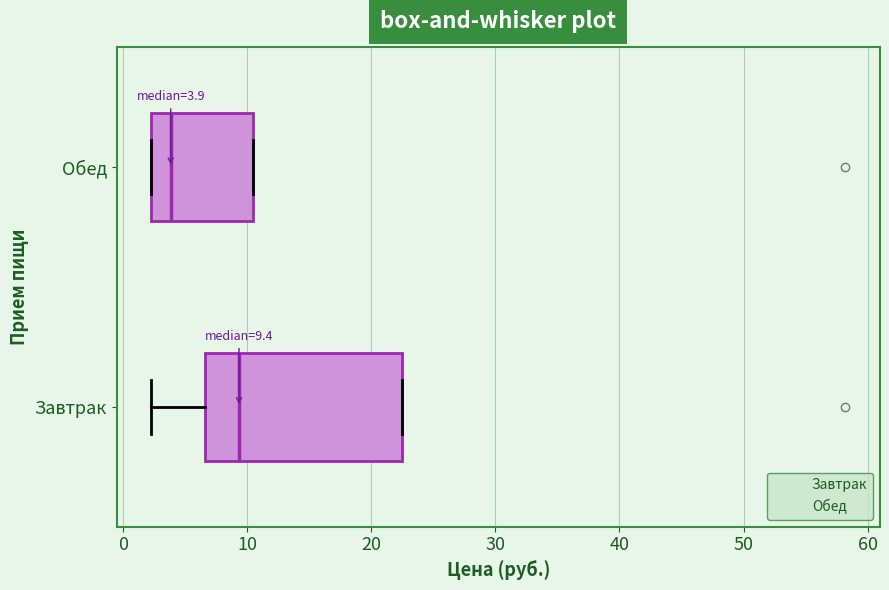

Which box is the widest, from its left edge to its right edge?

Завтрак